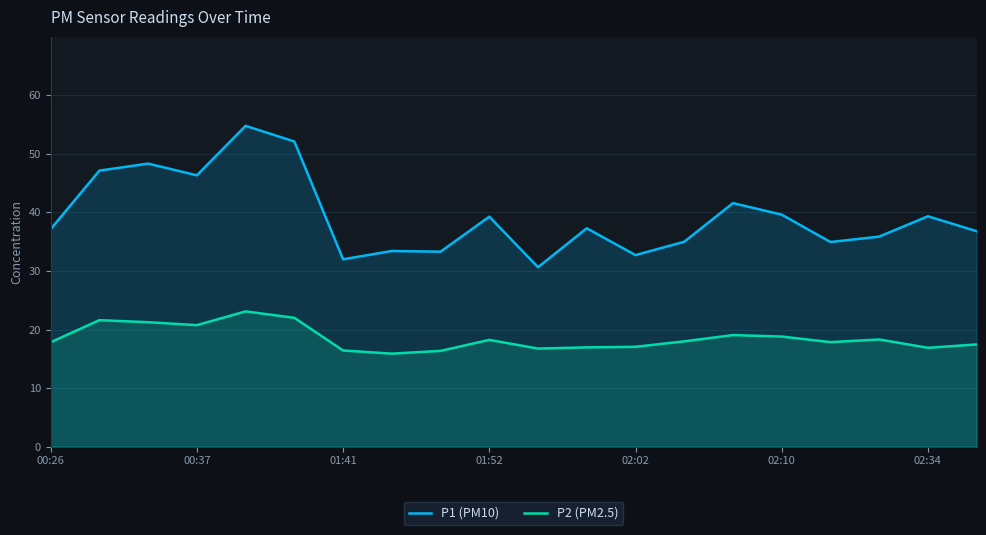

List the series in order of their overall mean, lowest first.

P2 (PM2.5), P1 (PM10)